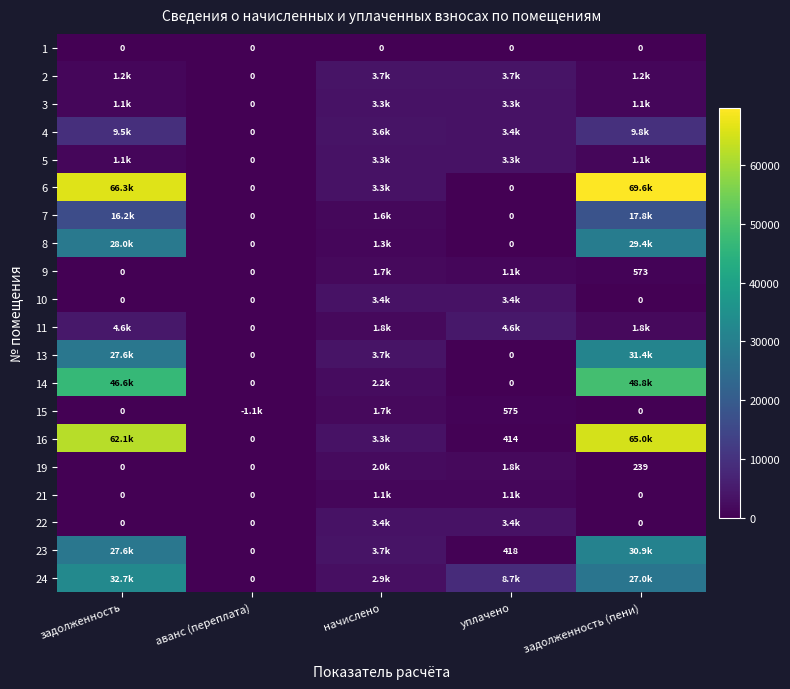

At how many categories does at least one series exceed 55967?

2